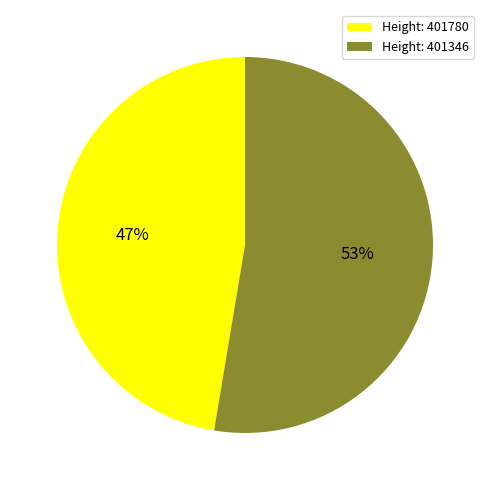

Which slice represents more than half of the pie?

Height: 401346